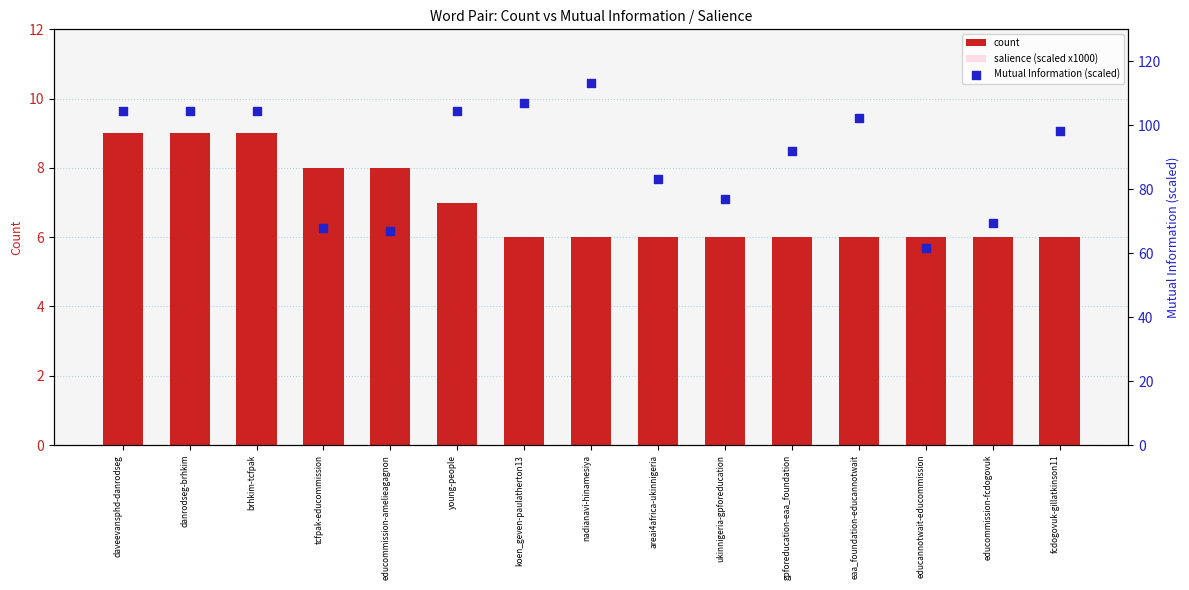

Which series contains the lowest Y value?

salience (scaled x1000)